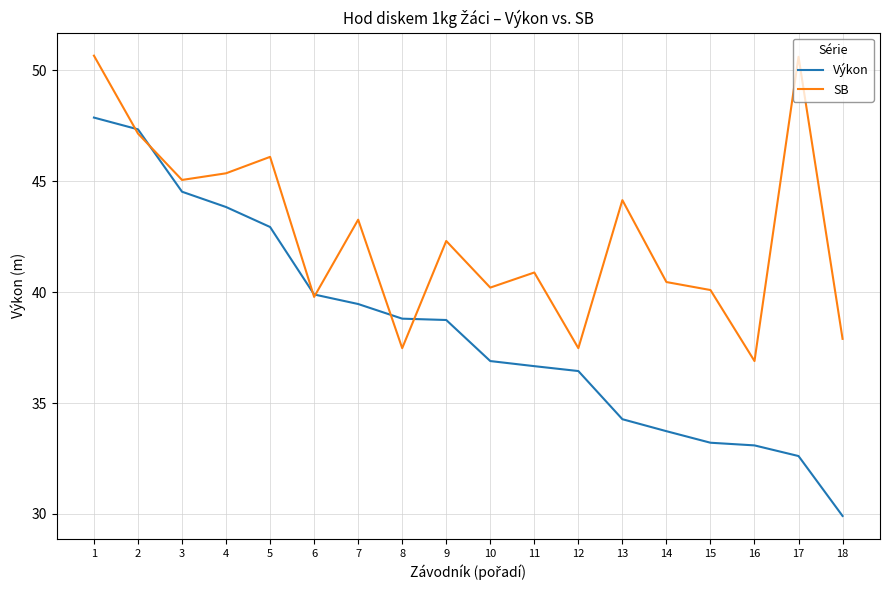

What is the approximate value of Výkon at 10?

36.9